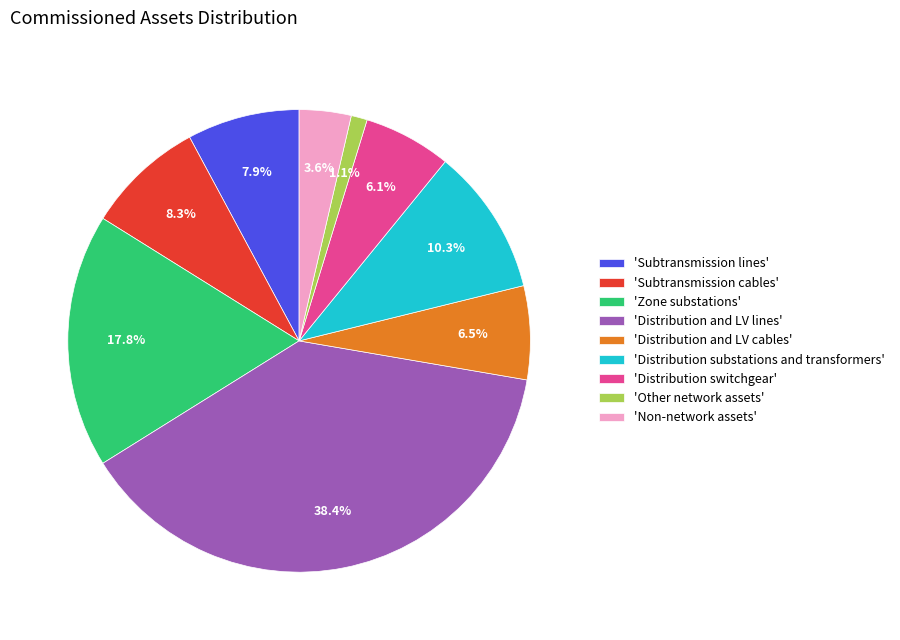

Between 'Distribution and LV cables' and 'Distribution substations and transformers', which is larger?

'Distribution substations and transformers'